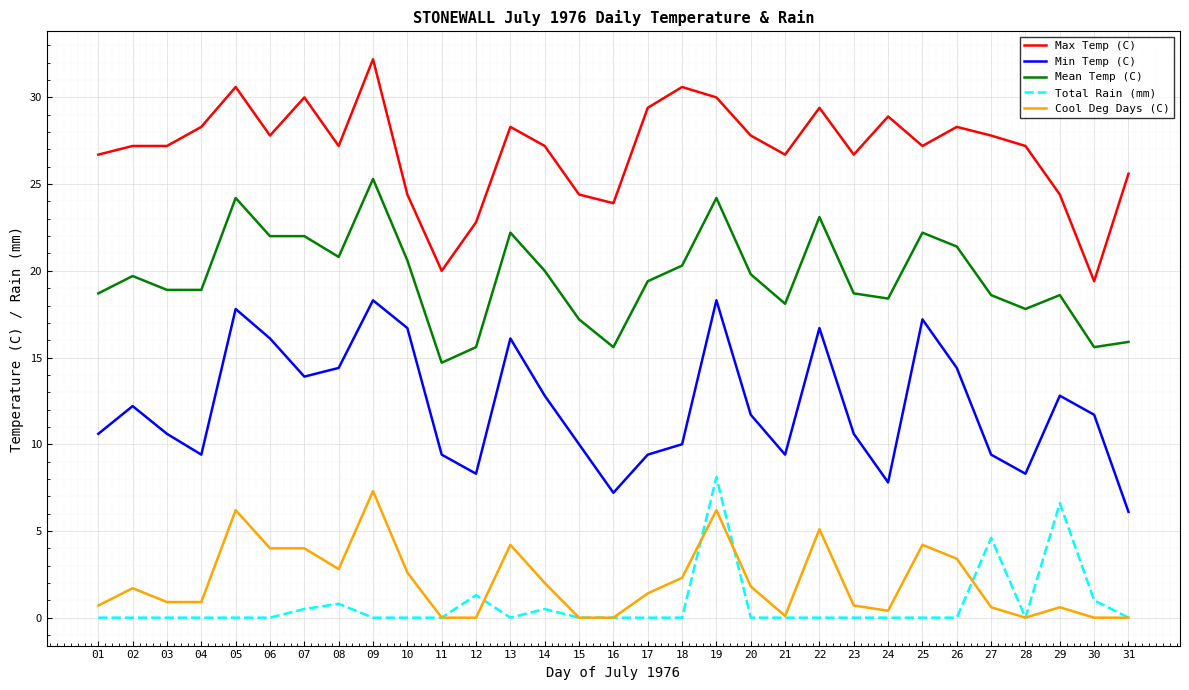

At how many categories does at least one series exceed 15?

31